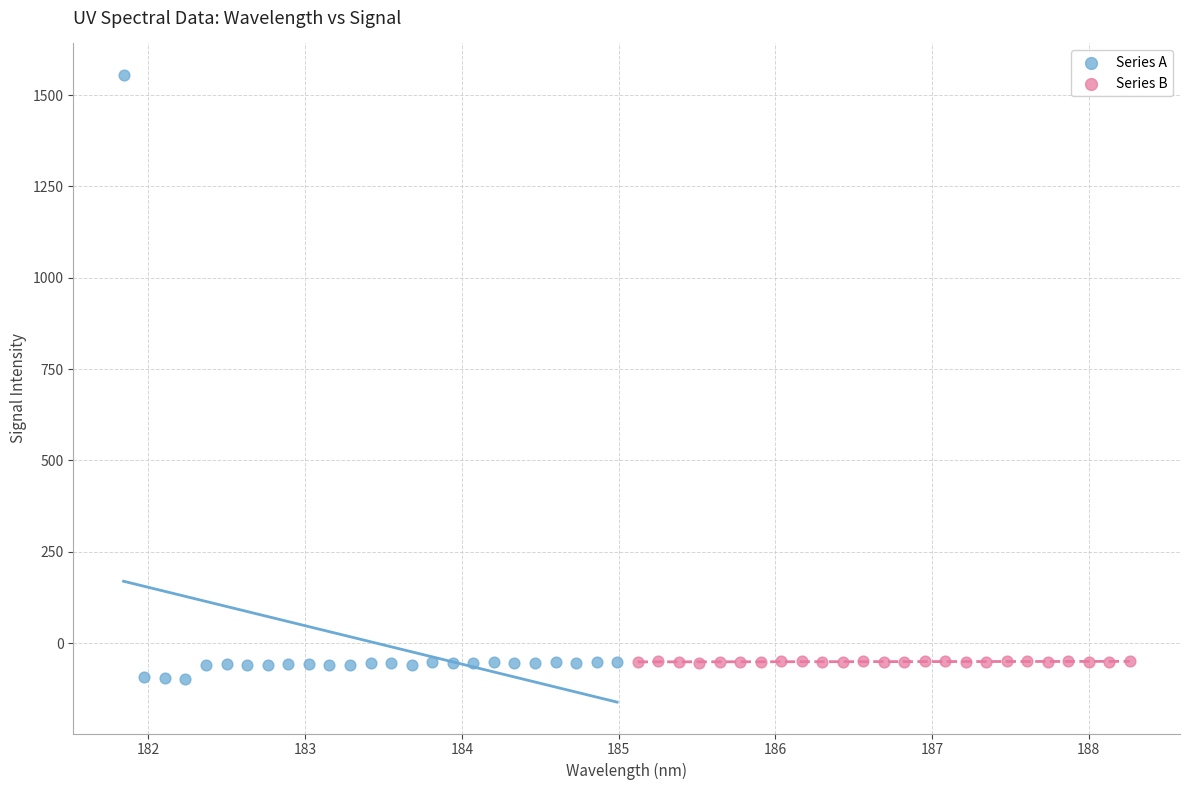

What are all the series names shown in the legend?

Series A, Series B